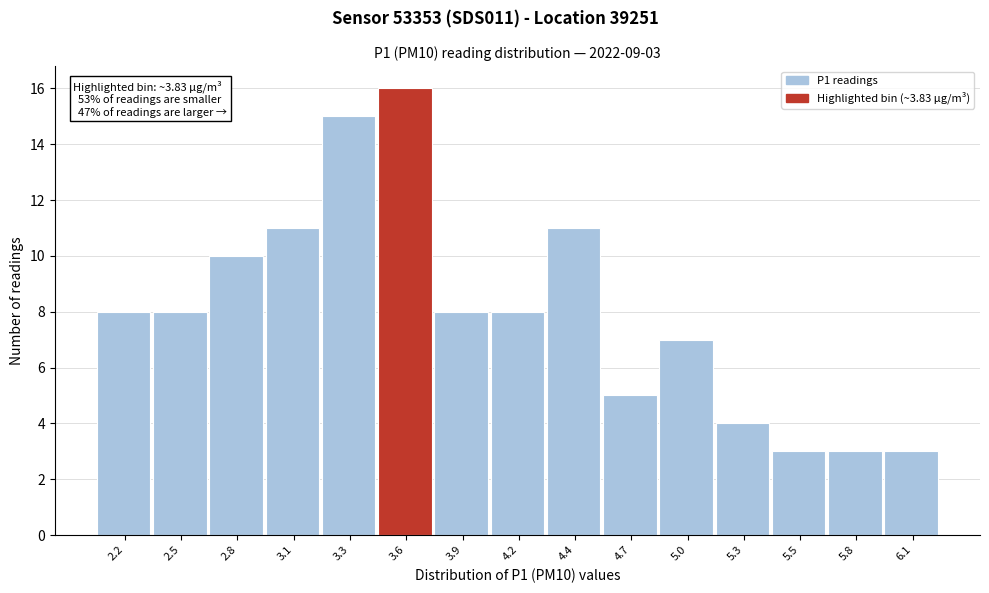

Reading left to right, list all the values displayed in this chart.

2.2=8	2.5=8	2.8=10	3.1=11	3.3=15	3.6=16	3.9=8	4.2=8	4.4=11	4.7=5	5.0=7	5.3=4	5.5=3	5.8=3	6.1=3